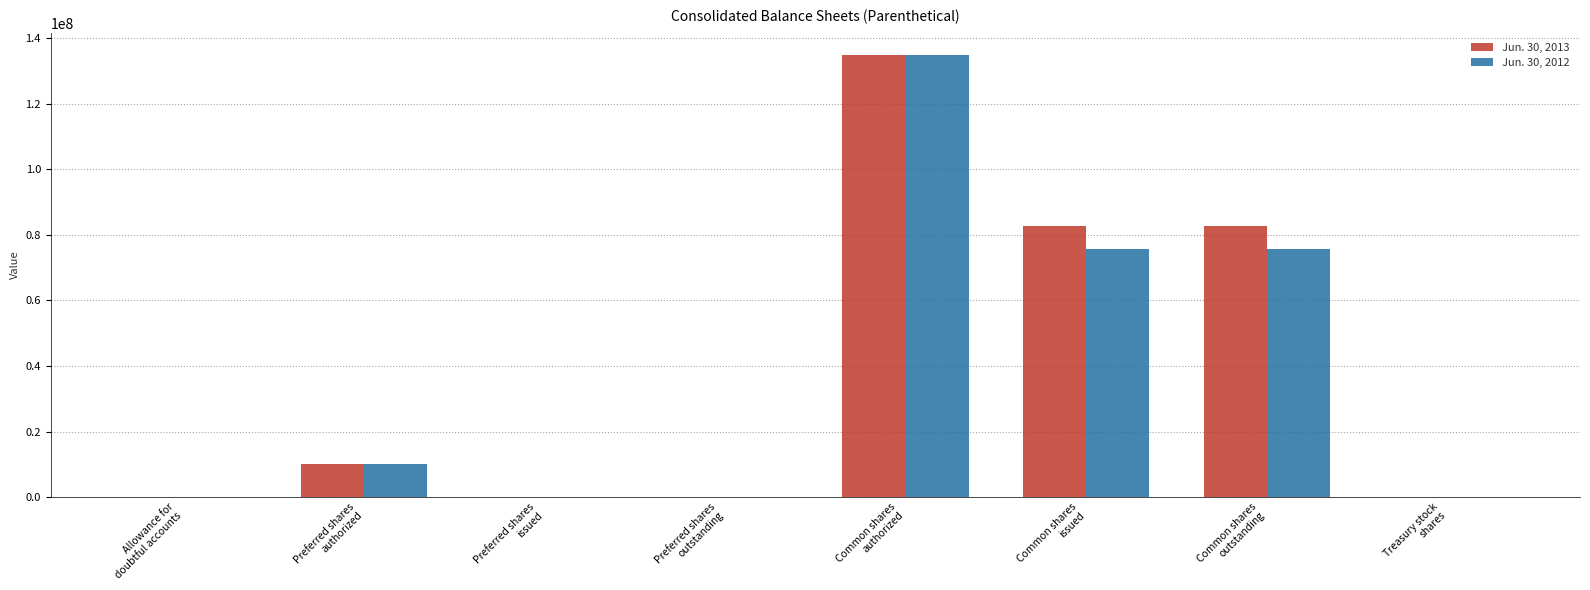

What is the maximum value shown in the chart?

135000000